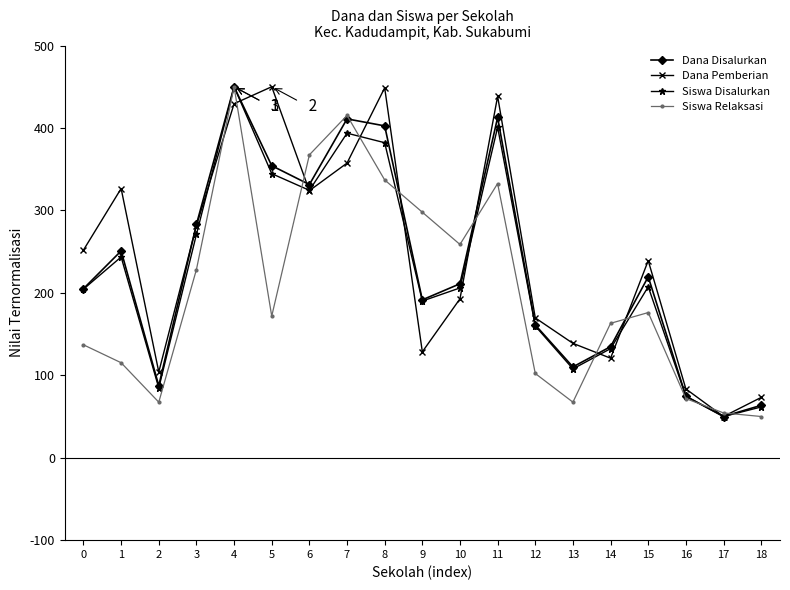

What is the maximum value for Siswa Relaksasi?

450.0